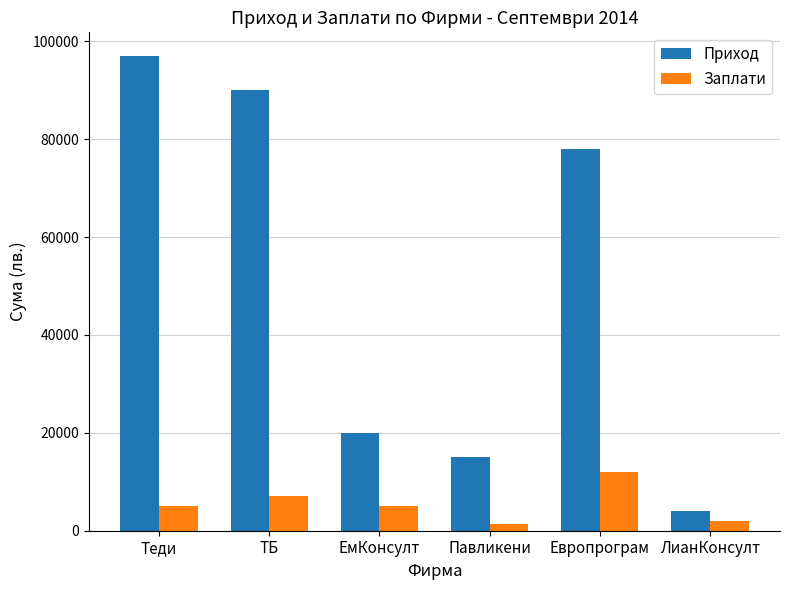

Which category has the highest value in the Приход series?

Теди